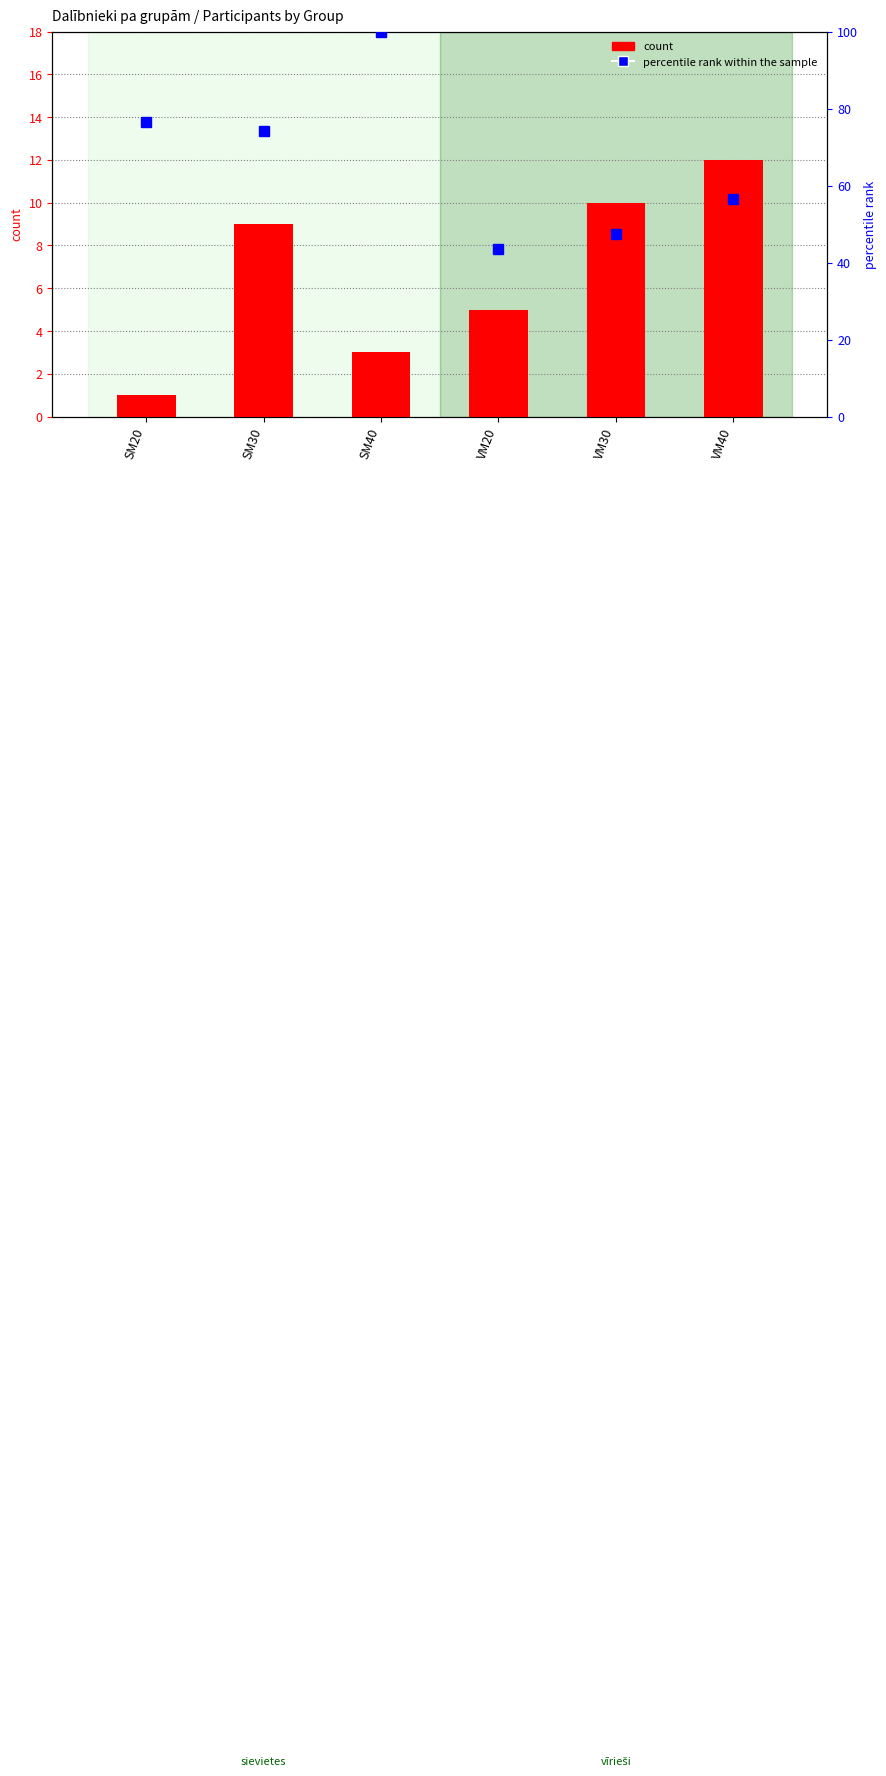

What is the difference between the highest and lowest values at VM20?

38.5